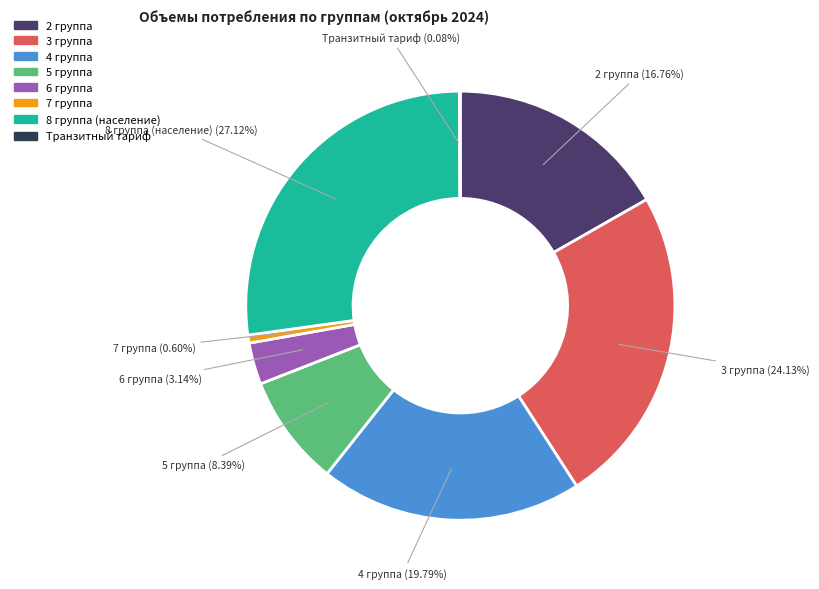

Is there any slice that represents more than half of the pie?

No